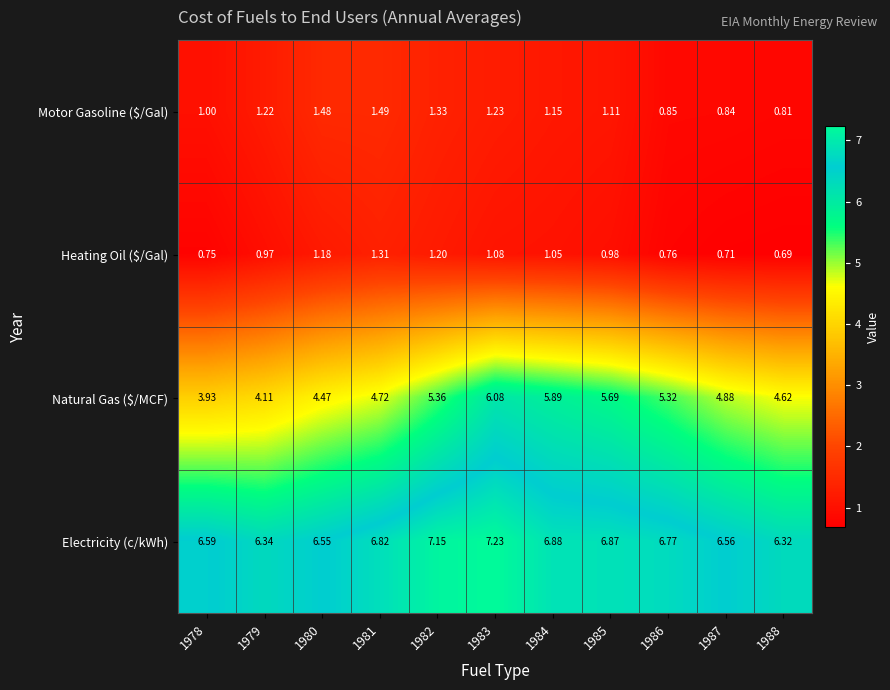

At which category is the sum across all series the highest?

1983